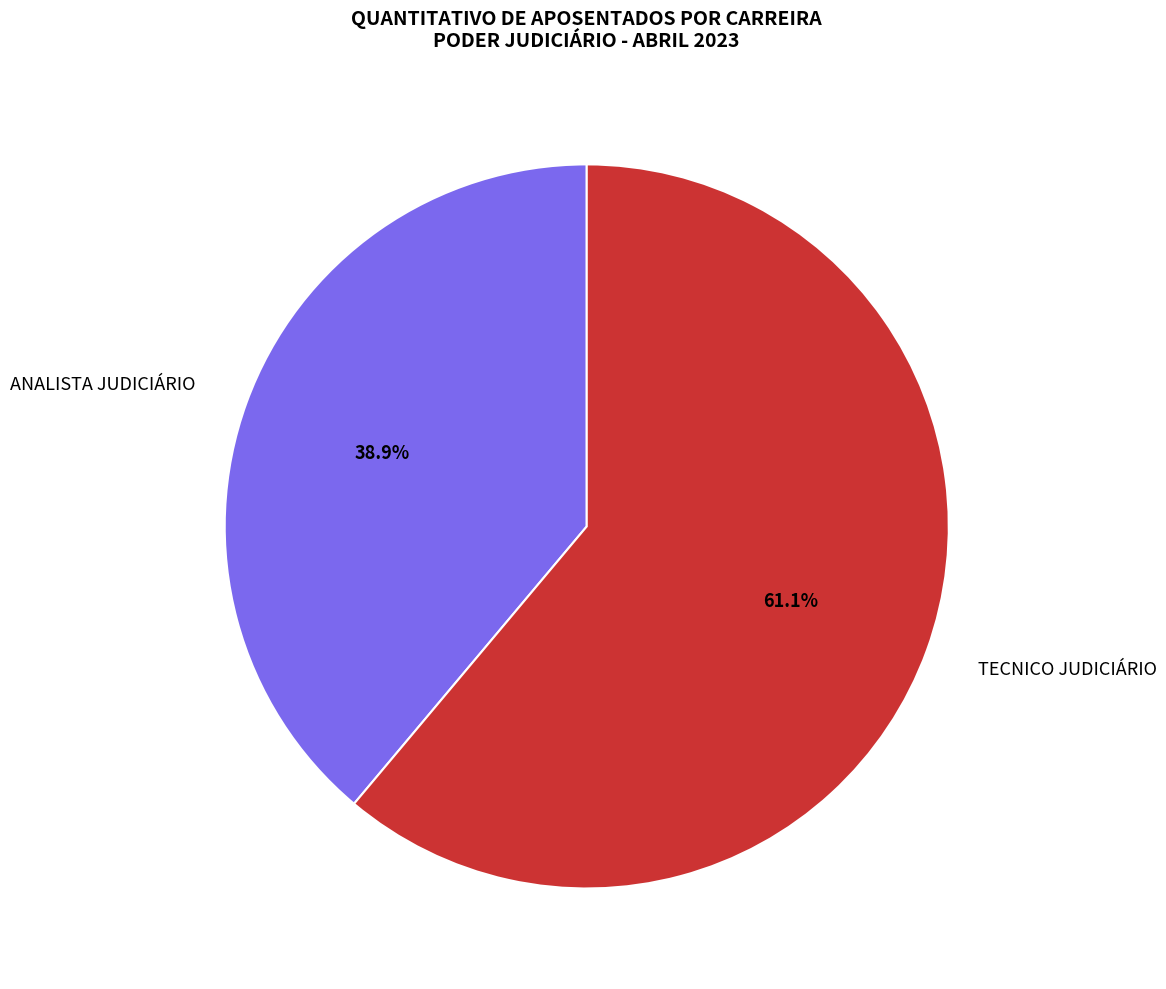

Is there a majority slice in this chart?

Yes